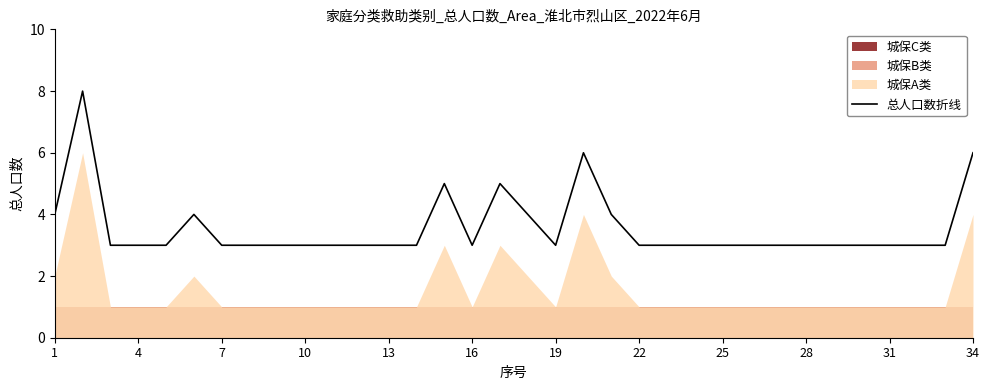

The value of 总人口数折线 at 4 is 3. True or false?

True